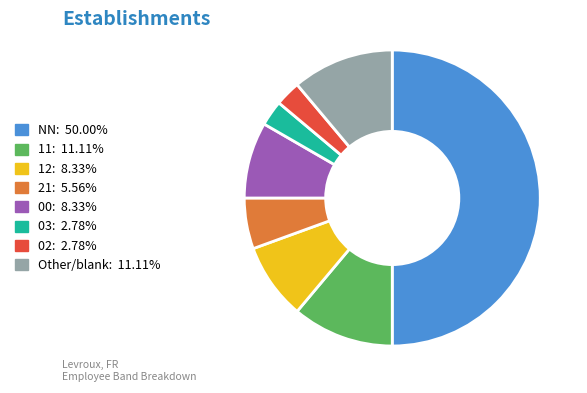

Combined, do 11 and Other account for over 50%?

No